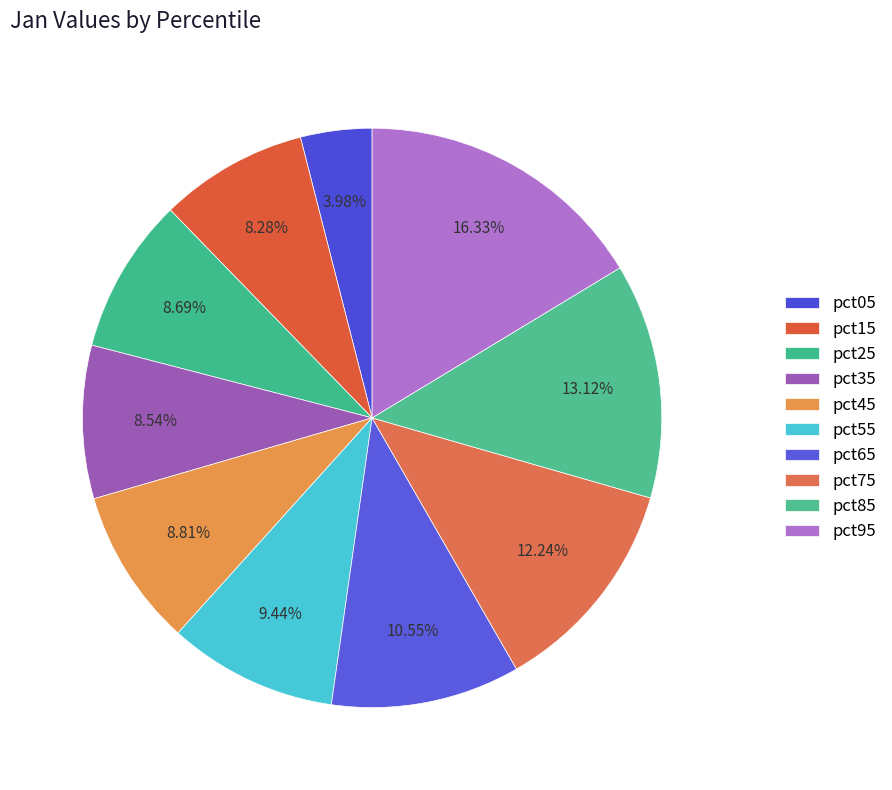

How many slices are in this pie chart?

10